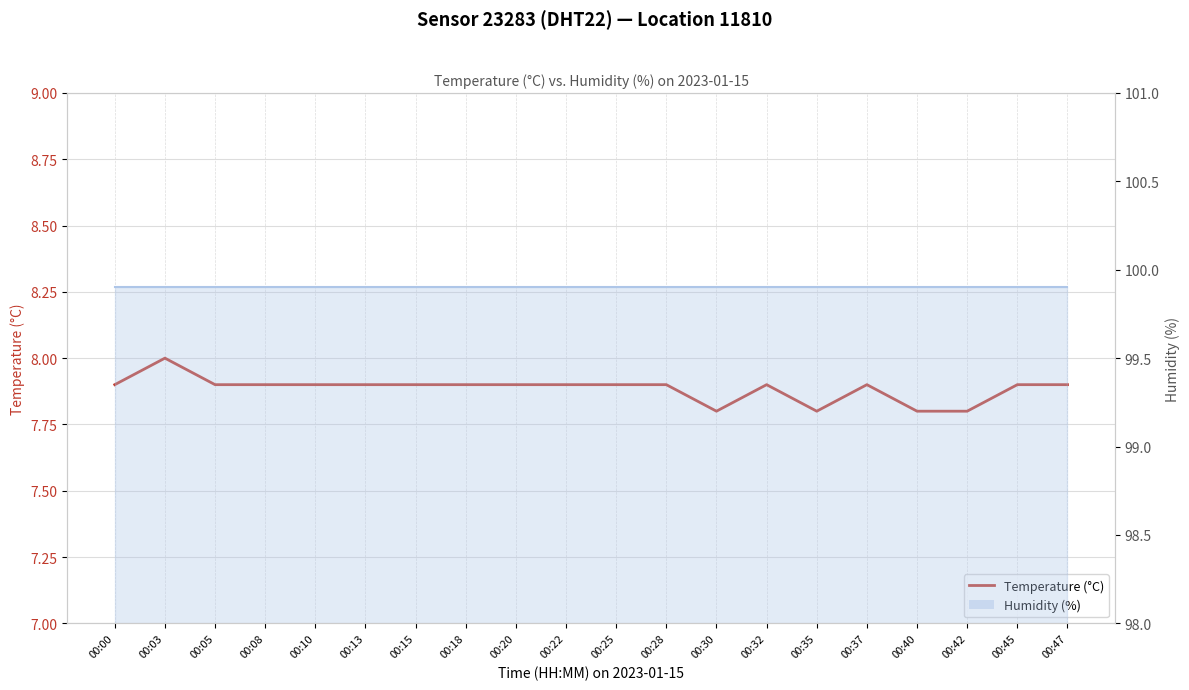

What is the difference between the maximum and second lowest values?

0.2